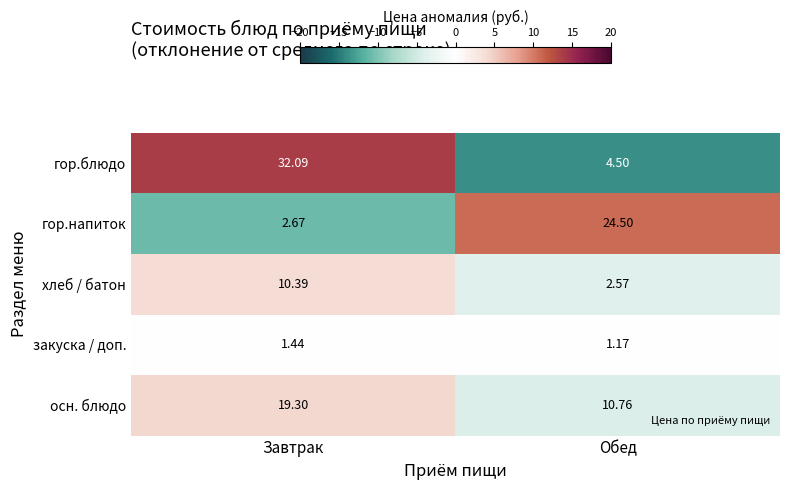

At which category does the chart reach its minimum across all series?

Обед